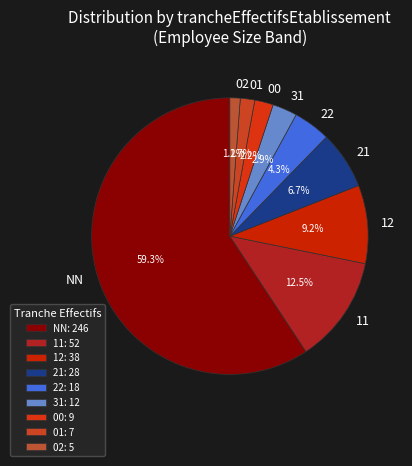

Combined, do NN and 12 account for over 50%?

Yes